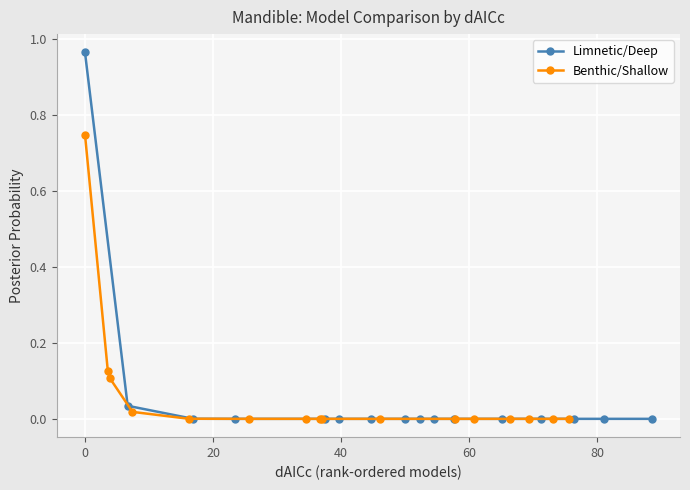

What are all the series names shown in the legend?

Limnetic/Deep, Benthic/Shallow